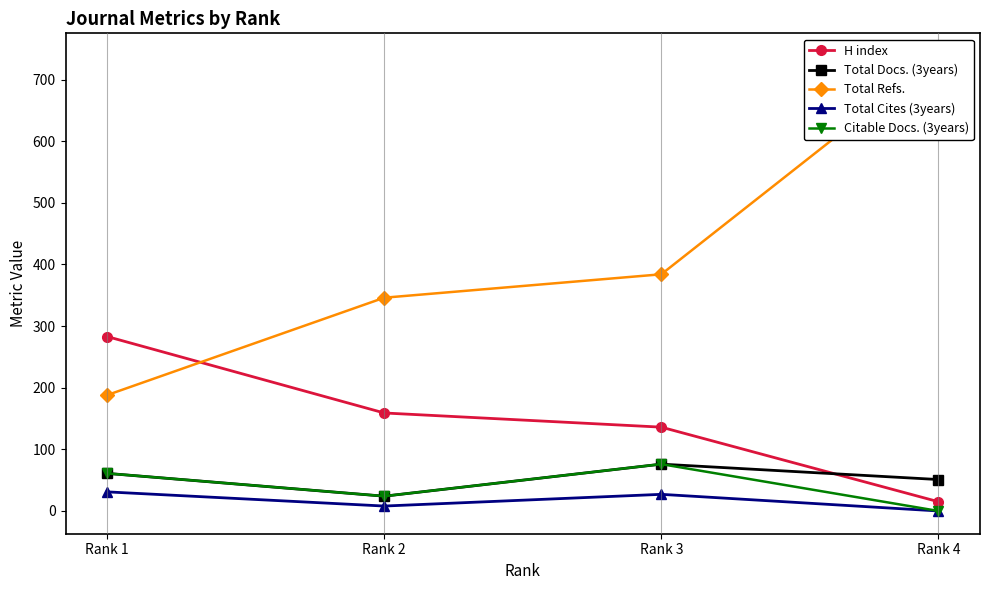

What is the total value across all series at Rank 2?

561